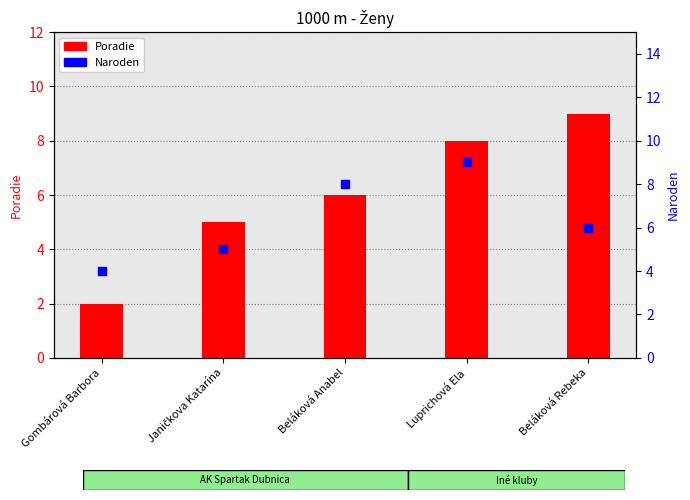

At how many categories does at least one series exceed 2?

5